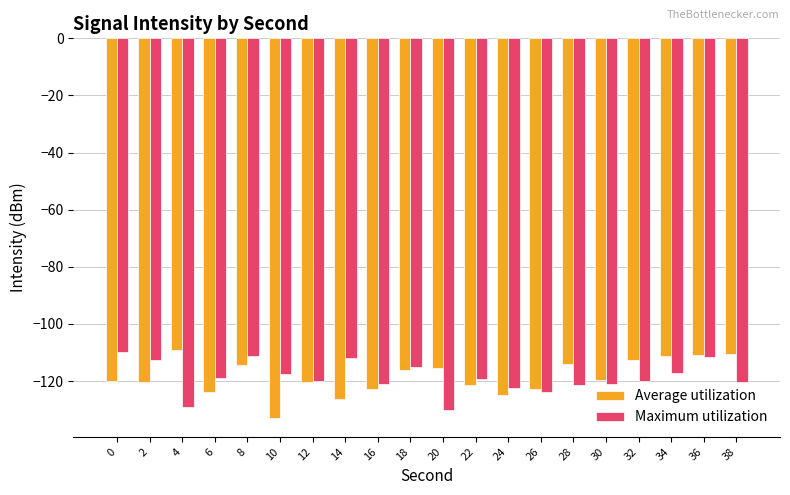

How many data points does each series have?

20